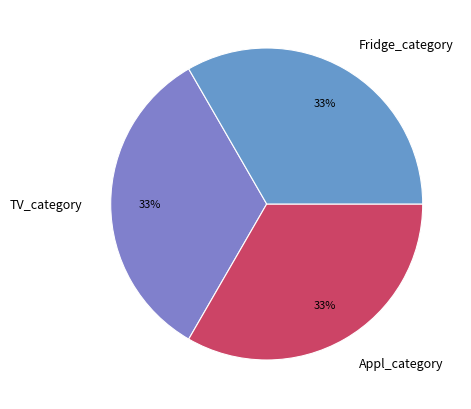

The TV_category slice represents 33% of the pie. True or false?

True